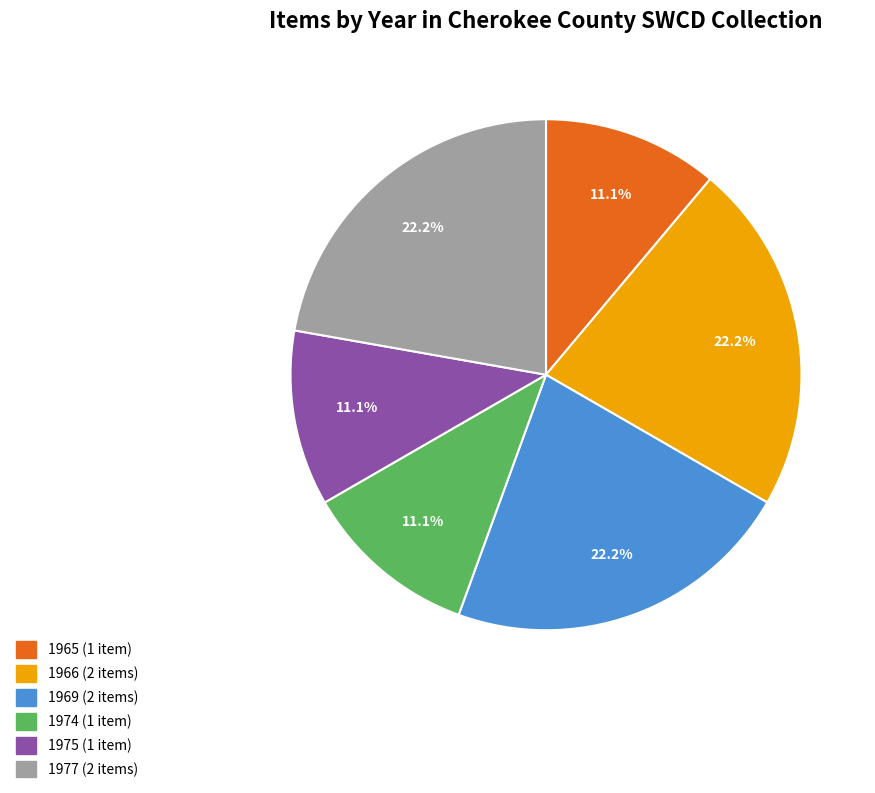

What percentage is the 1975 slice, to the nearest percent?

11%